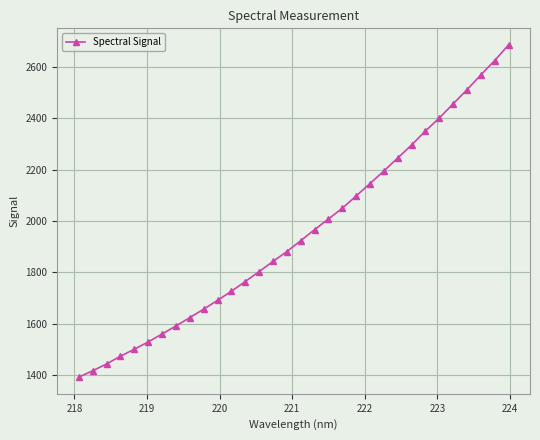

How many distinct data groups are displayed?

1